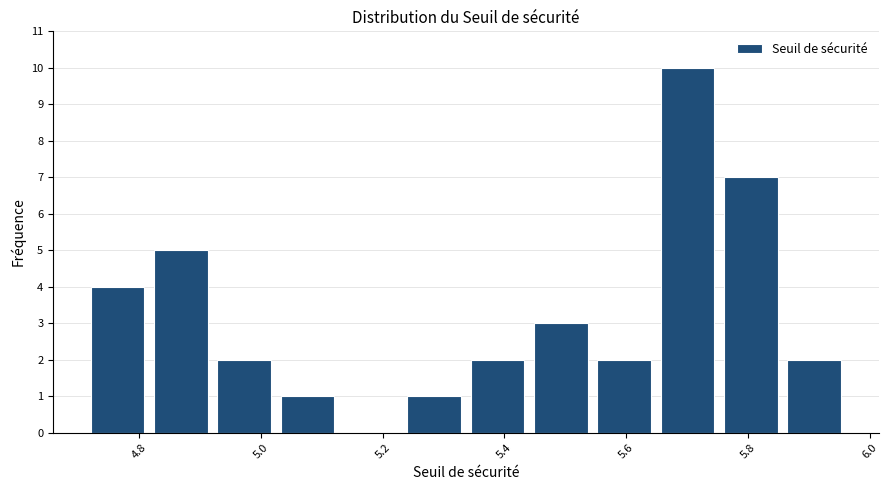

What is the height of the bar covering 5.02 to 5.12 on the x-axis? Neither the bar edges nor the heights are printed on the chart, so give them approximately, as read against the axes.

1